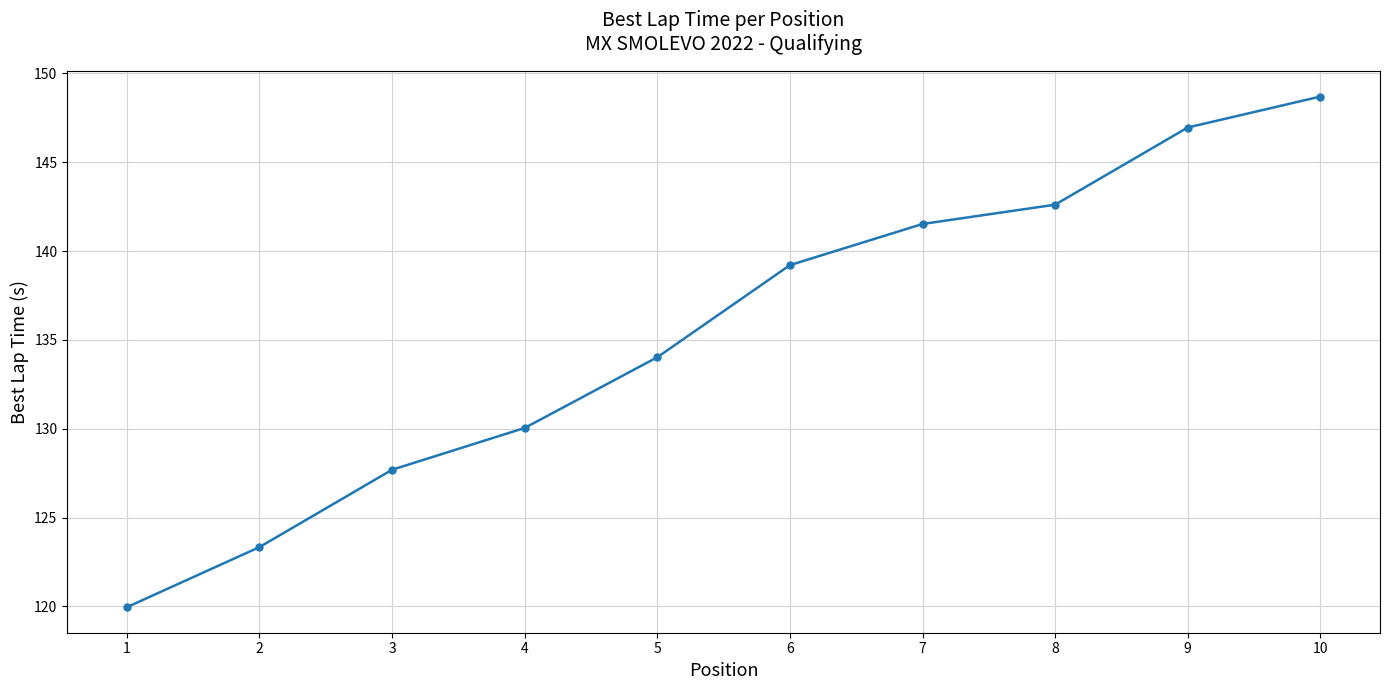

What is the average value?

135.4